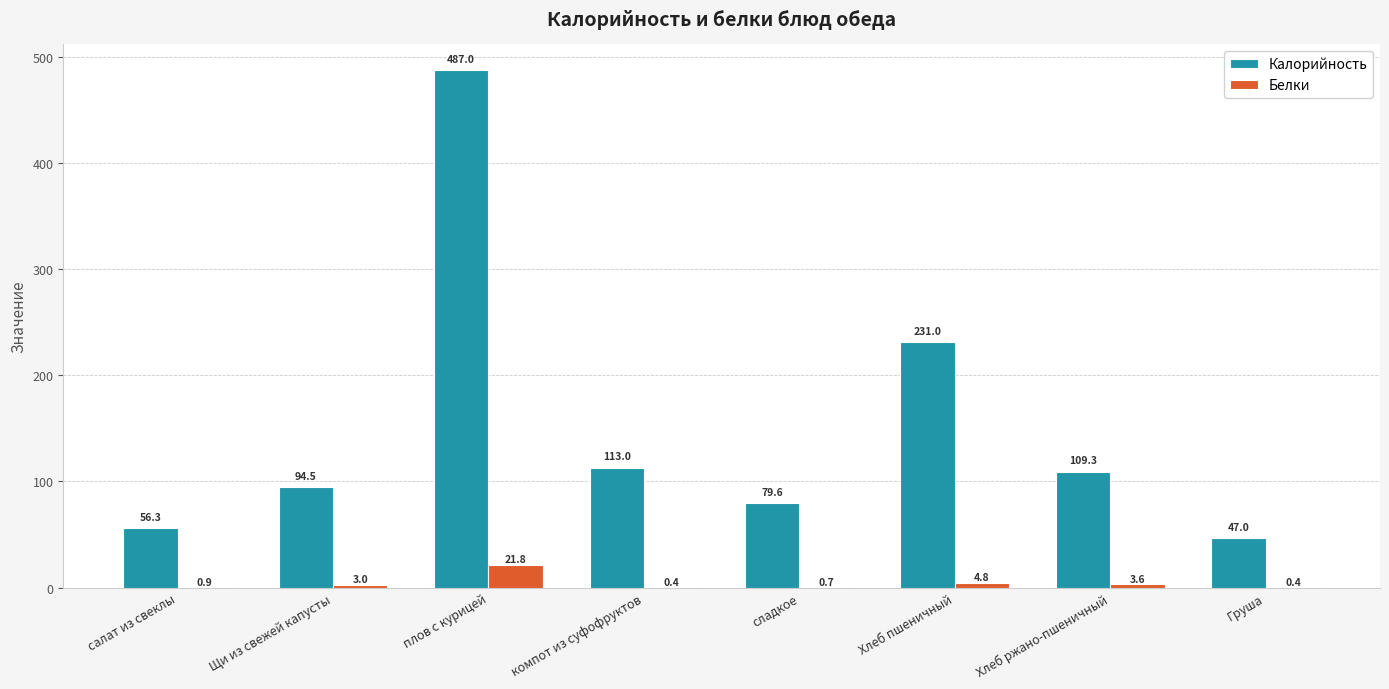

Between плов с курицей and Хлеб пшеничный, which series saw the biggest shift?

Калорийность